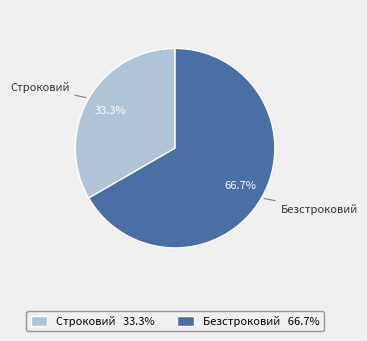

How many segments does this pie chart have?

2